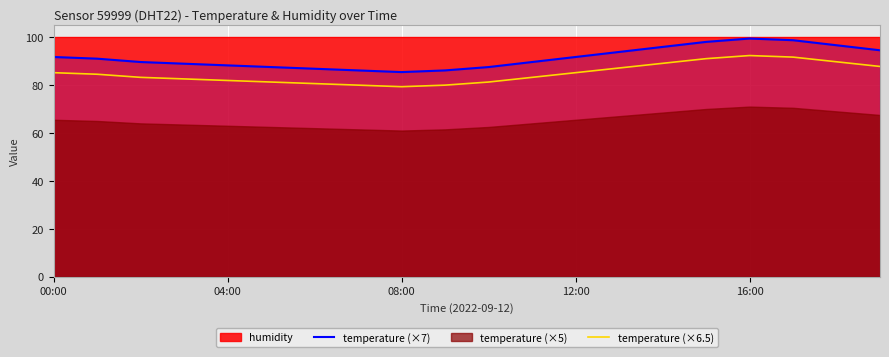

The temperature (×7) series shows 98.7 at 17. True or false?

True